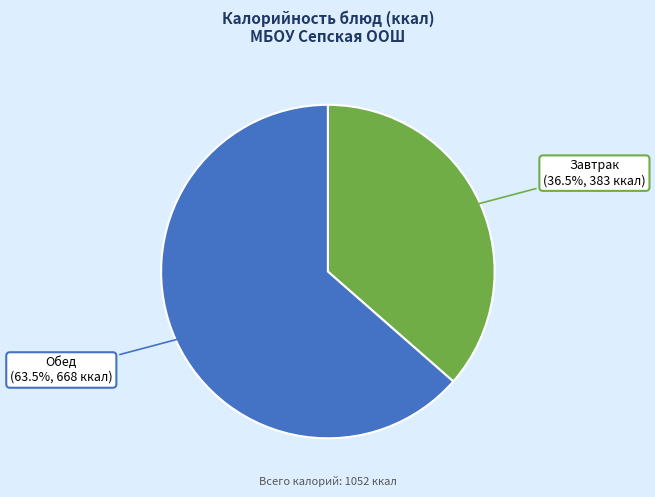

Does any single category account for the majority?

Yes